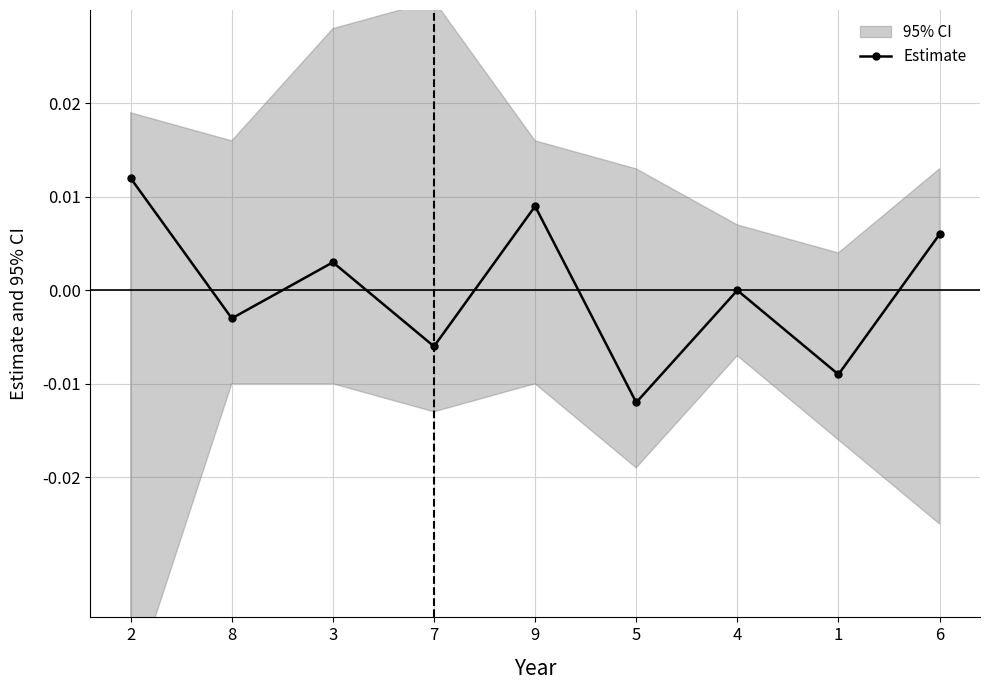

Which category has the lowest value across all series?

5